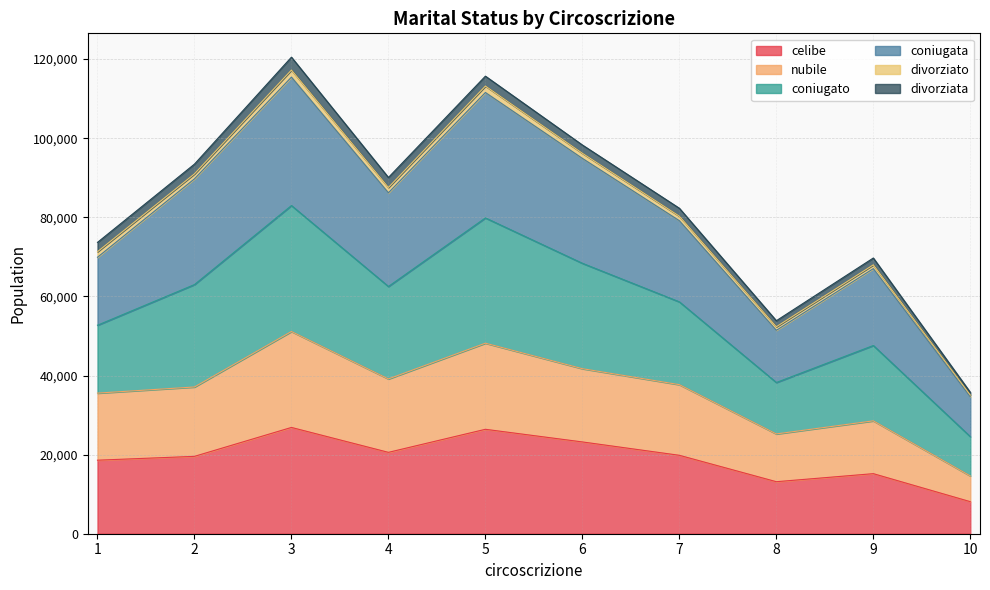

What is the highest value of the celibe series?

26874